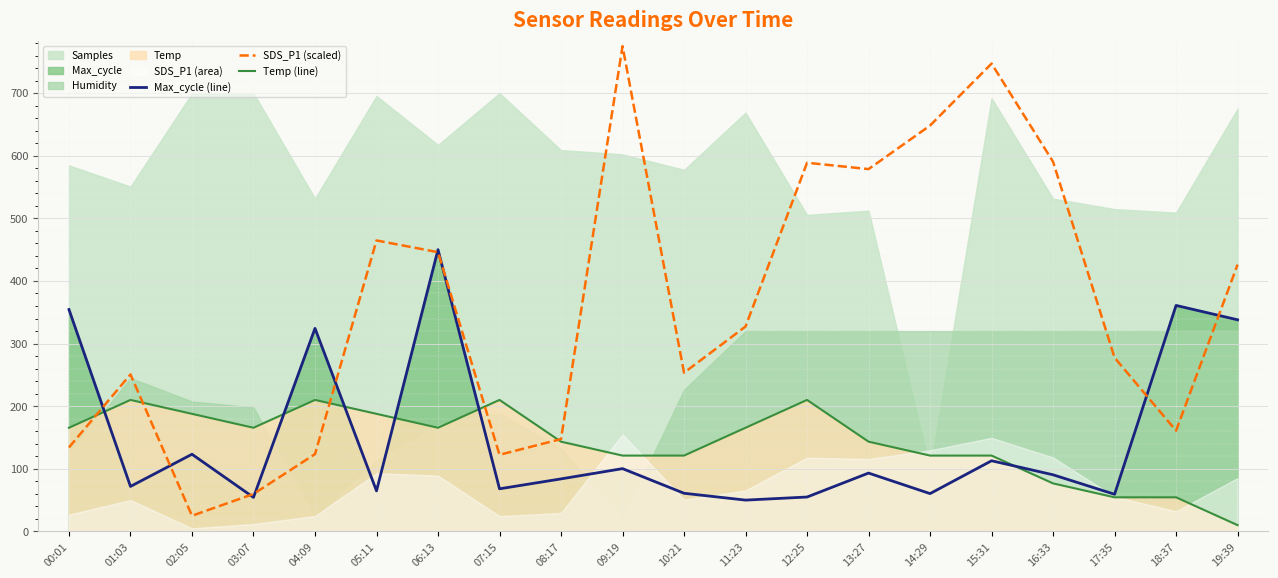

Which series has the largest range (max minus min)?

SDS_P1 (scaled)